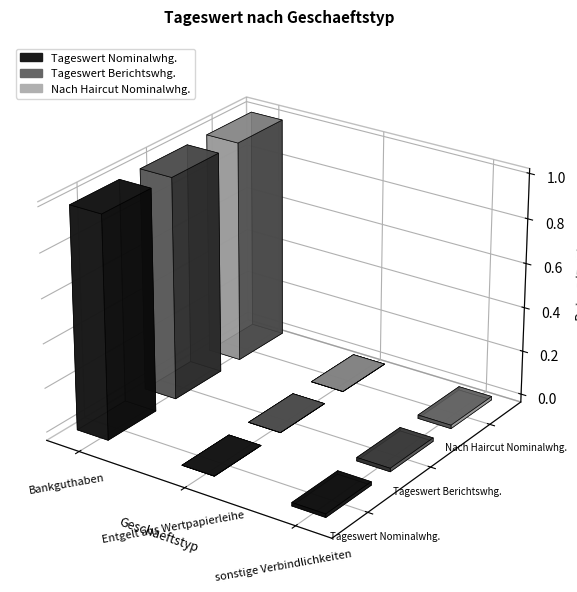

What are all the series names shown in the legend?

Tageswert Nominalwhg., Tageswert Berichtswhg., Nach Haircut Nominalwhg.